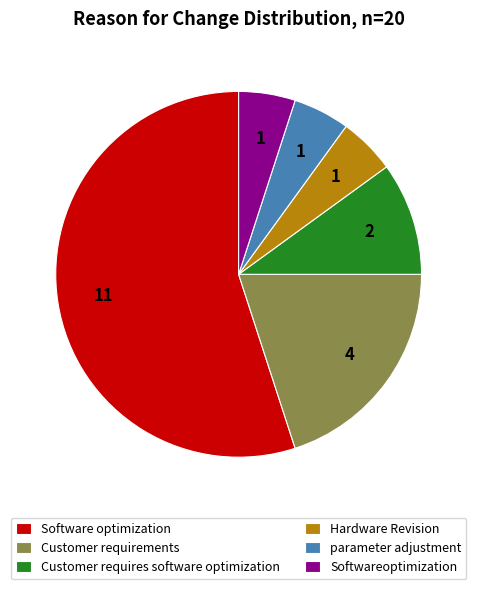

Which slice represents more than half of the pie?

Software optimization